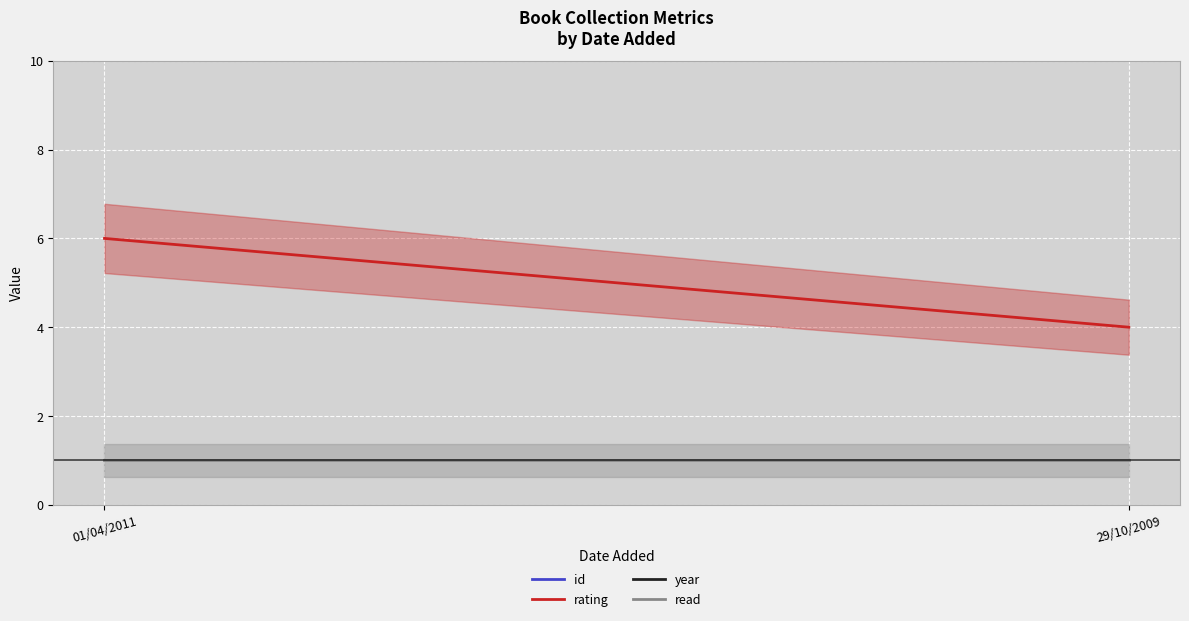

What is the label of the 2nd point from the right?

01/04/2011